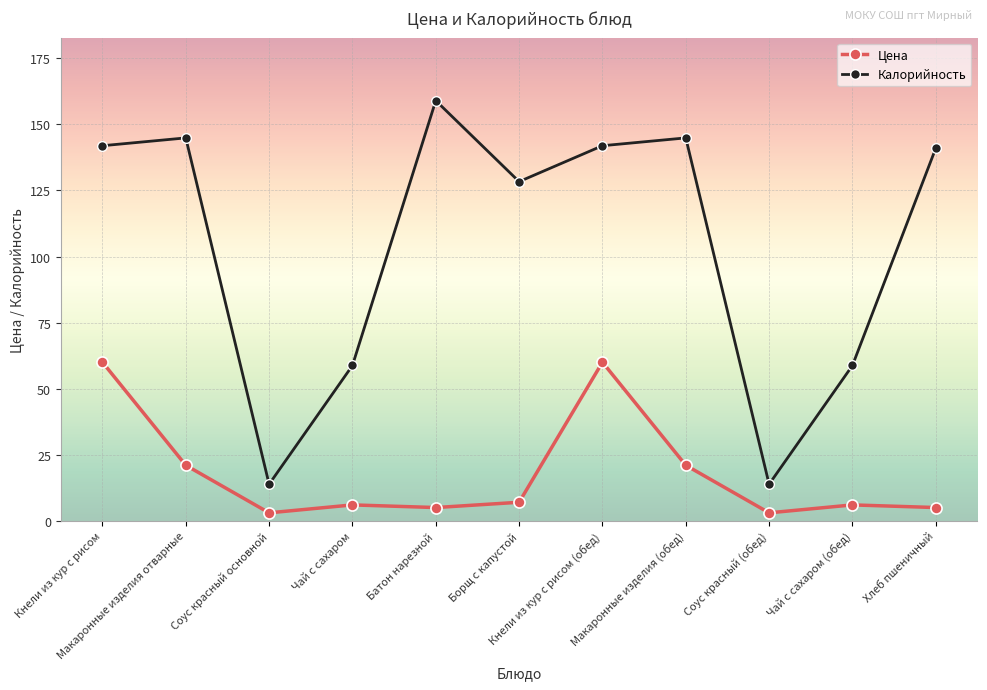

What is the lowest value of the Цена series?

3.0